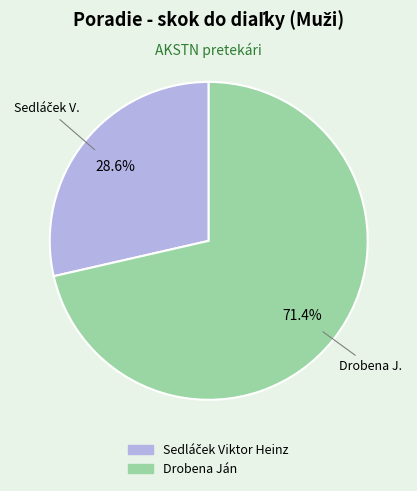

Which slice is the largest?

Drobena Ján